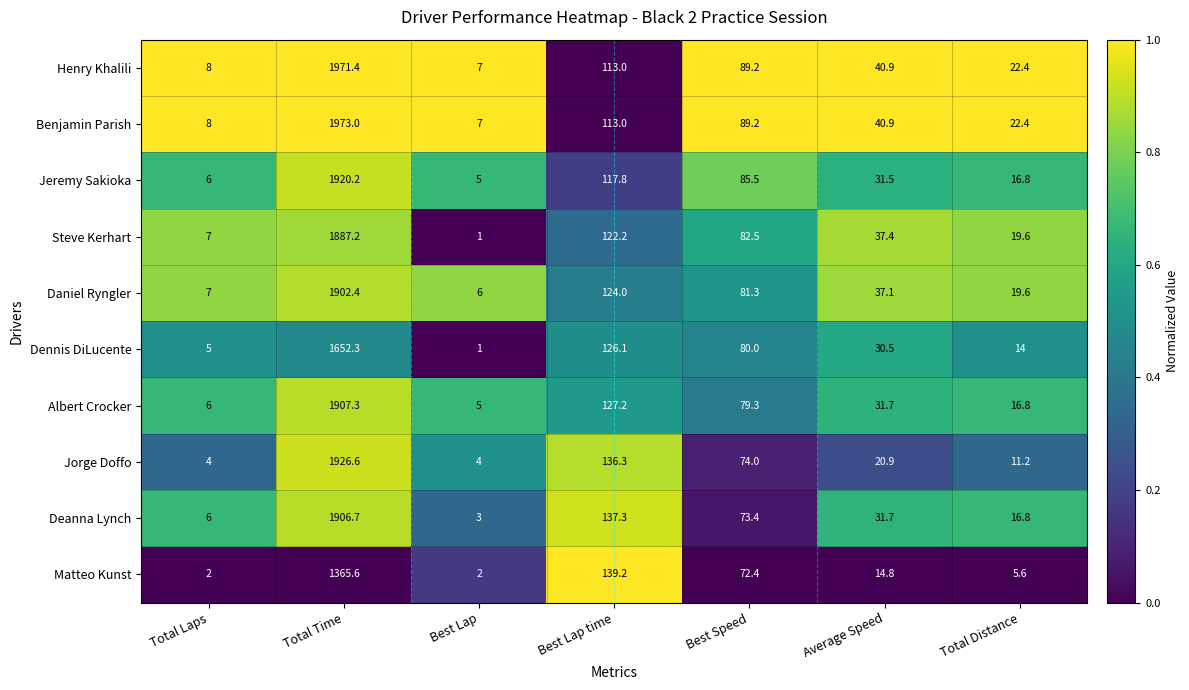

What is the difference between the highest and lowest values at Best Speed?

16.8